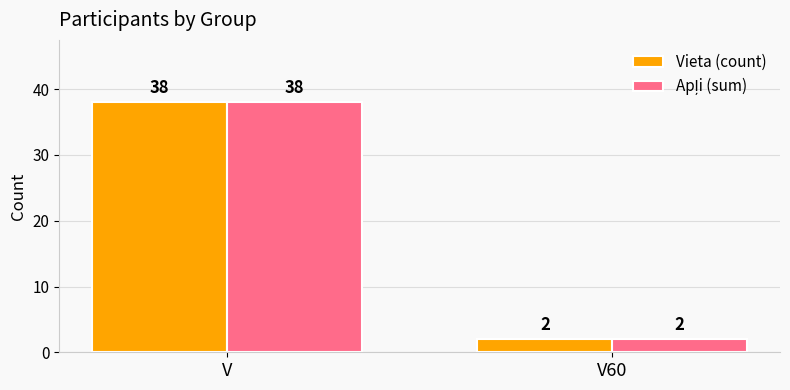

What is the label of the 1st bar from the left?

V